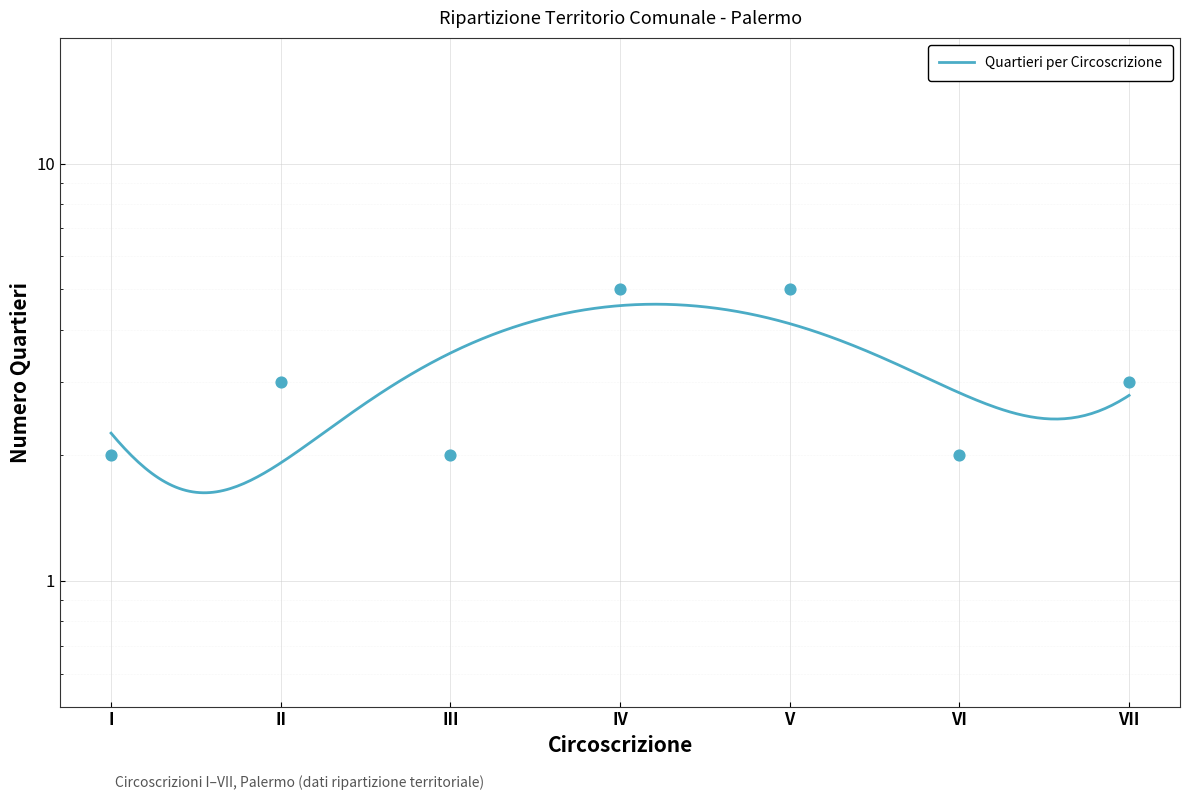

Which has a higher value, II or VI?

II